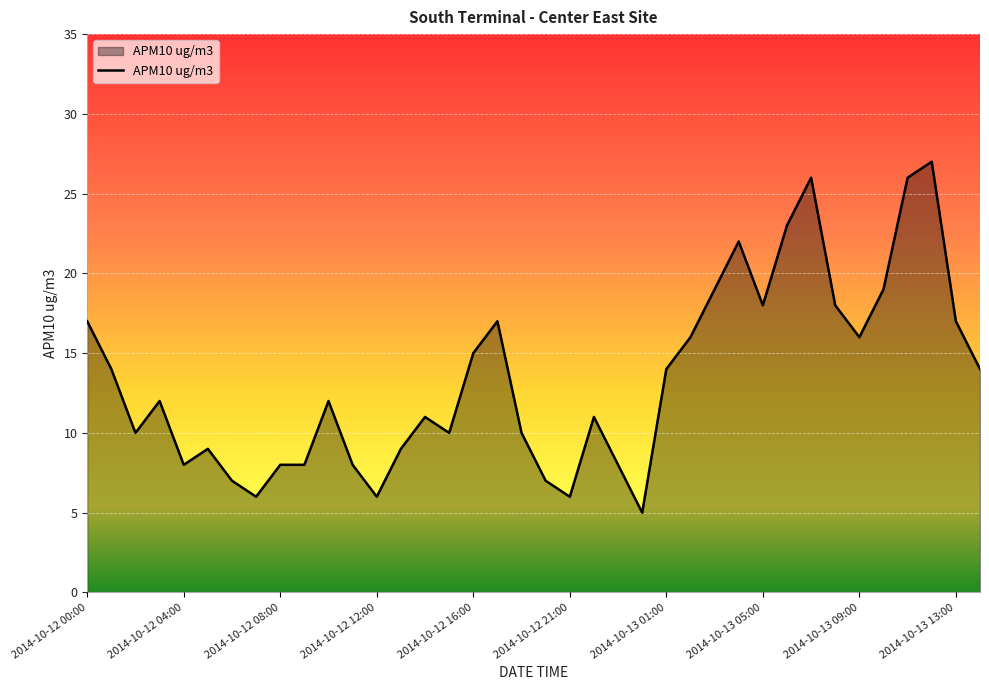

What is the difference between the maximum and minimum values?

22